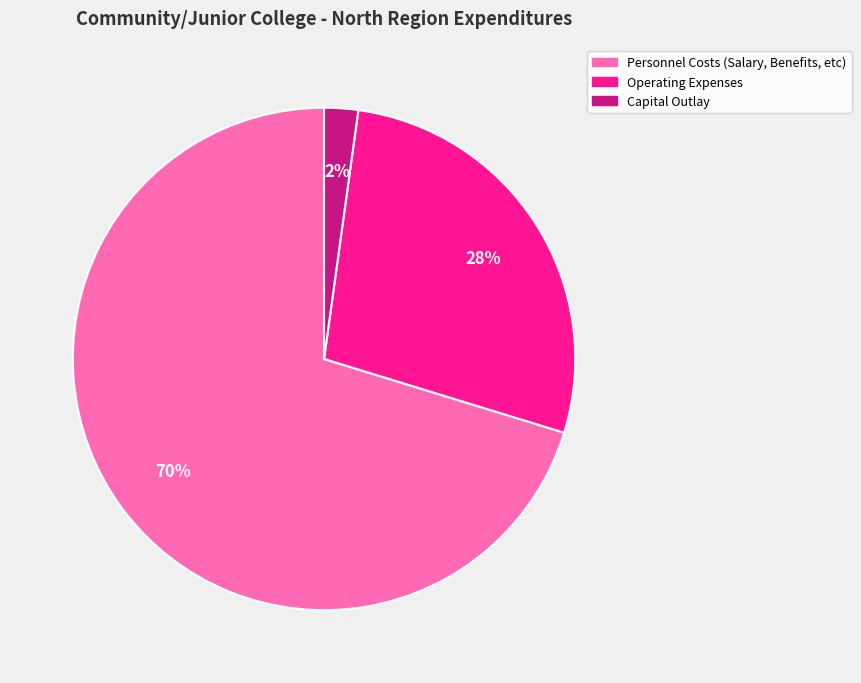

Count the number of slices in the pie.

3